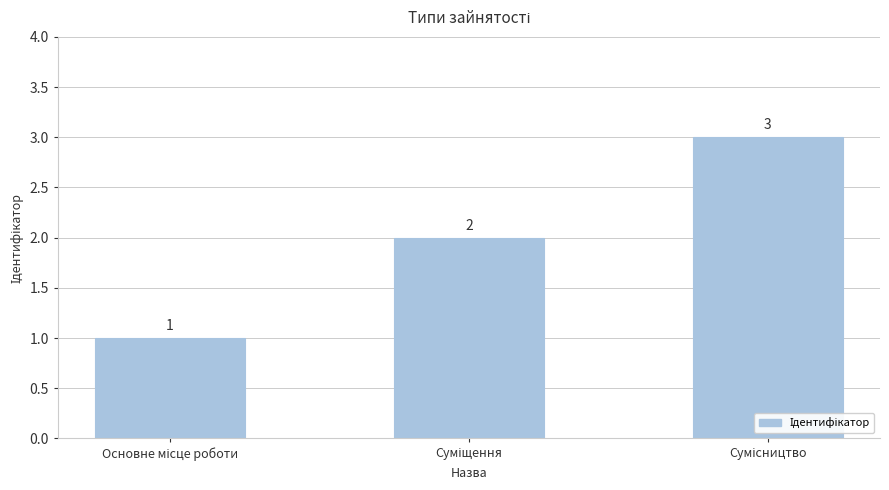

How many values are below 2?

1